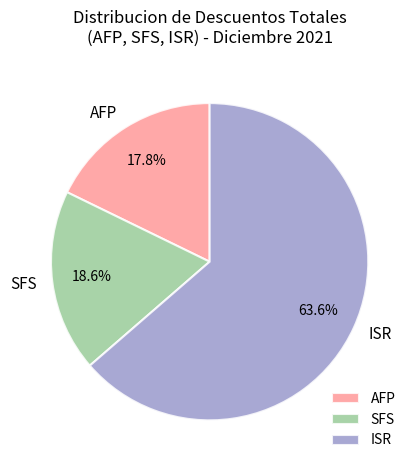

Does AFP account for over 50% of the chart?

No